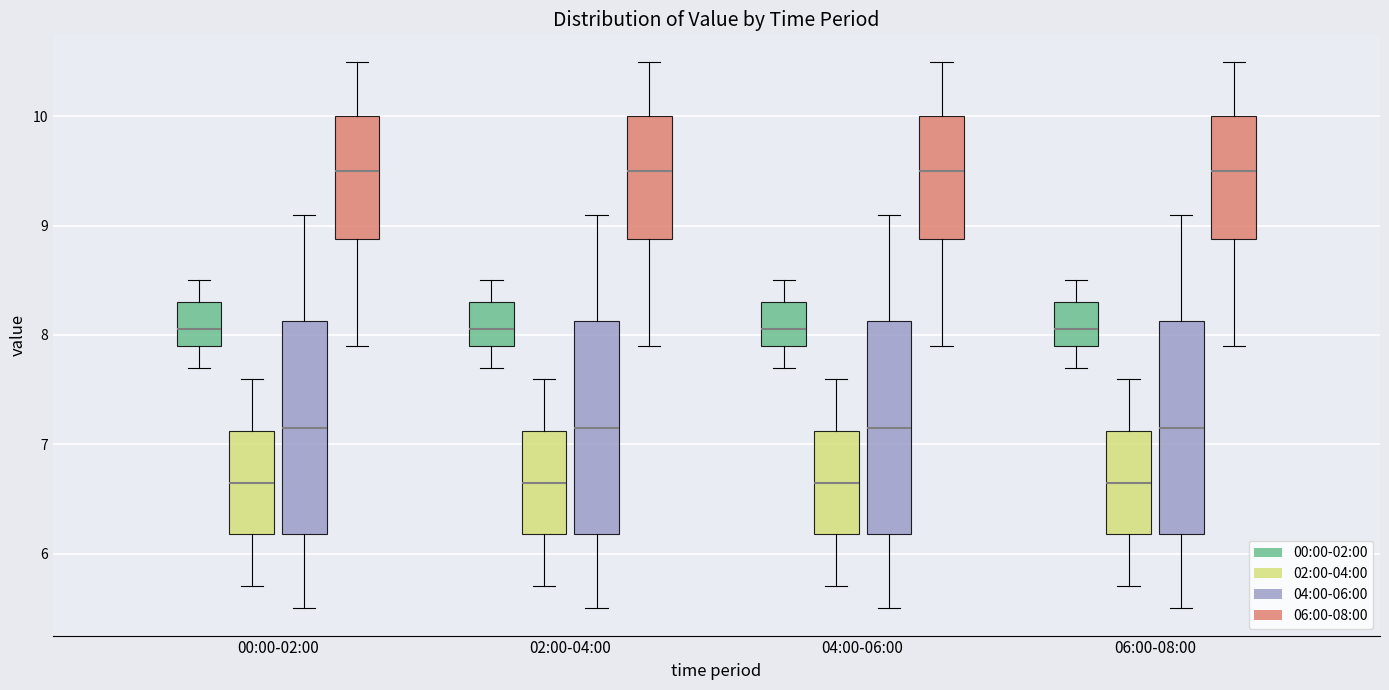

Where does the upper whisker of the box for 06:00-08:00 (04:00-06:00) end on the y-axis? The values are not printed on the chart, so give them approximately, as read against the axis.

9.1